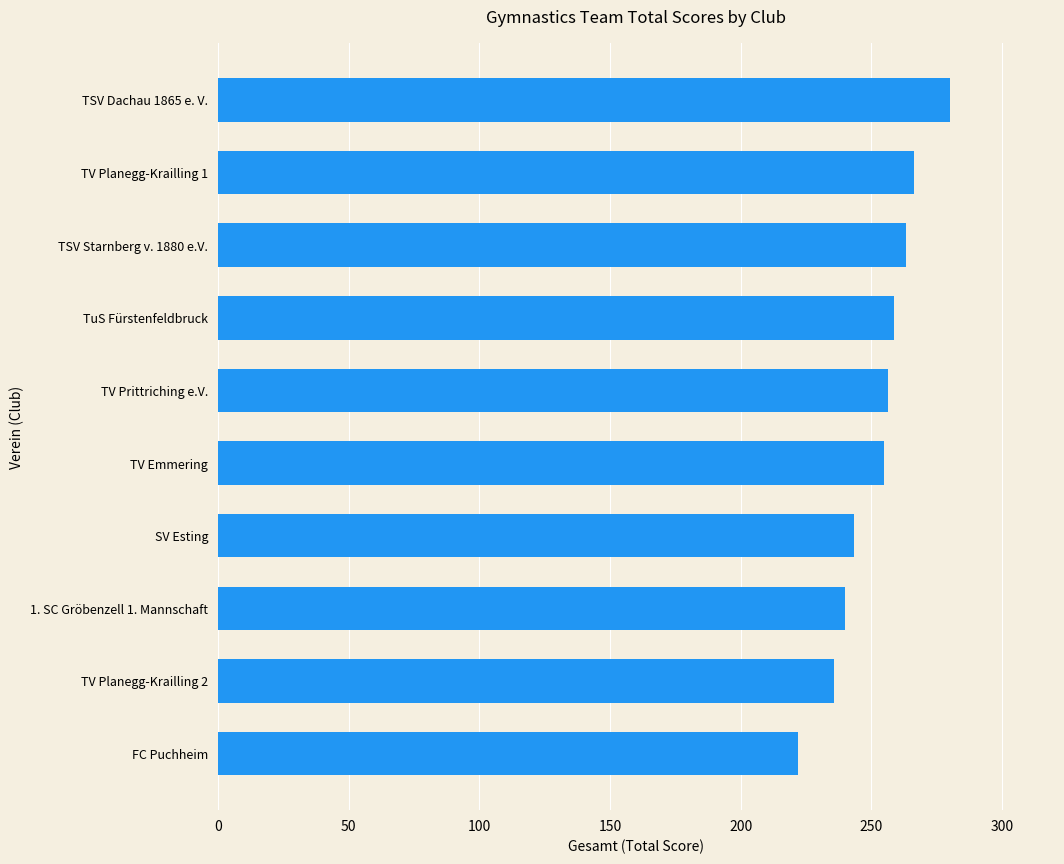

The value at TuS Fürstenfeldbruck is 368.2. True or false?

False